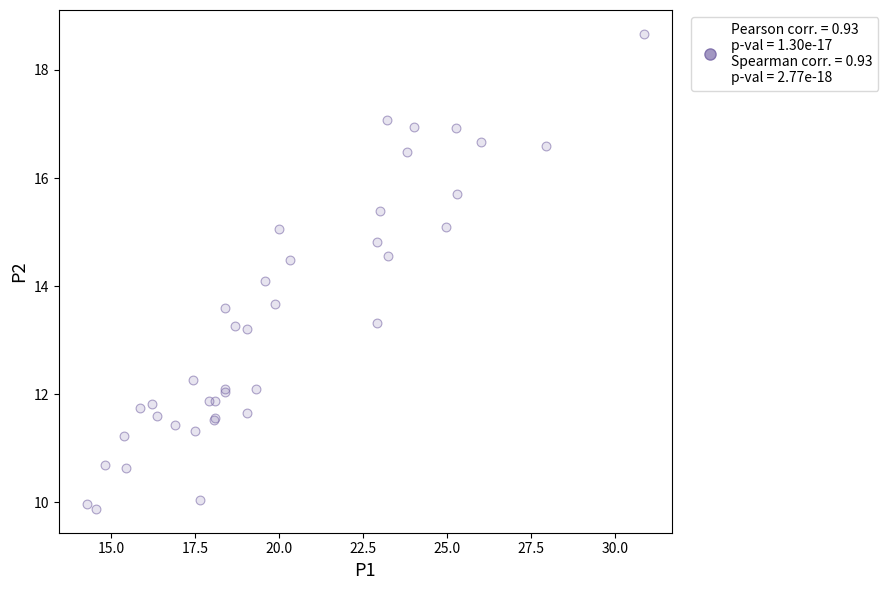

What Y value in the scatter plot is closest to 14?

14.1